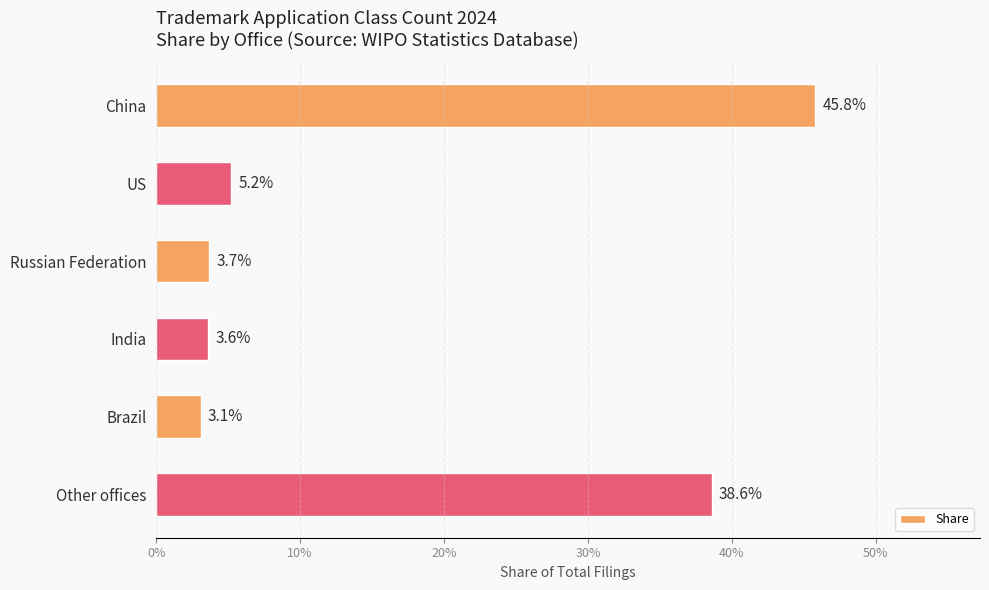

What is the difference between the maximum and minimum values?

0.4